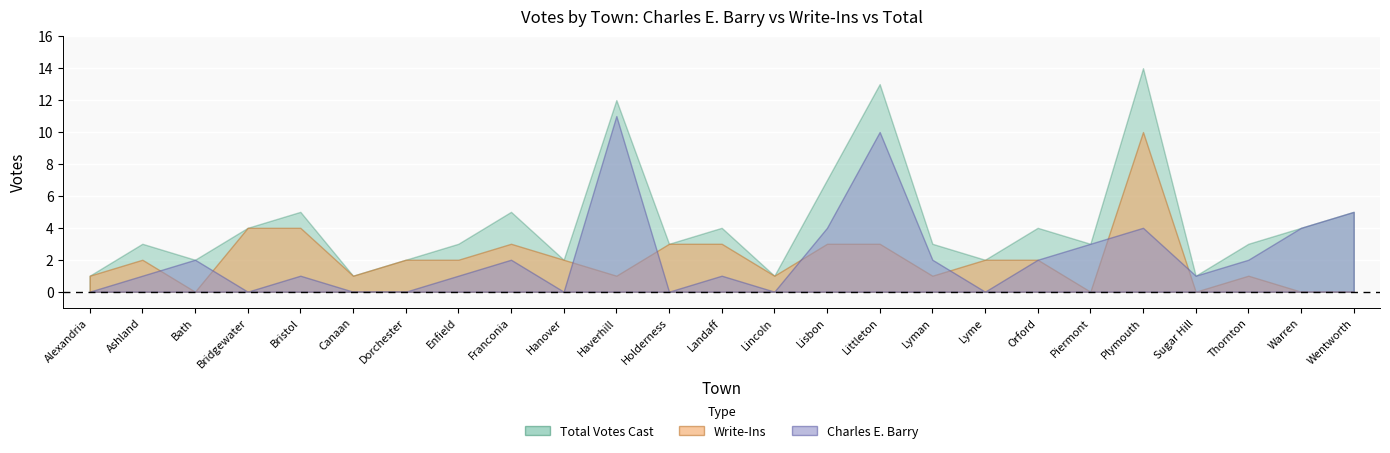

Where does the Total Votes Cast series first go above 3?

Bridgewater